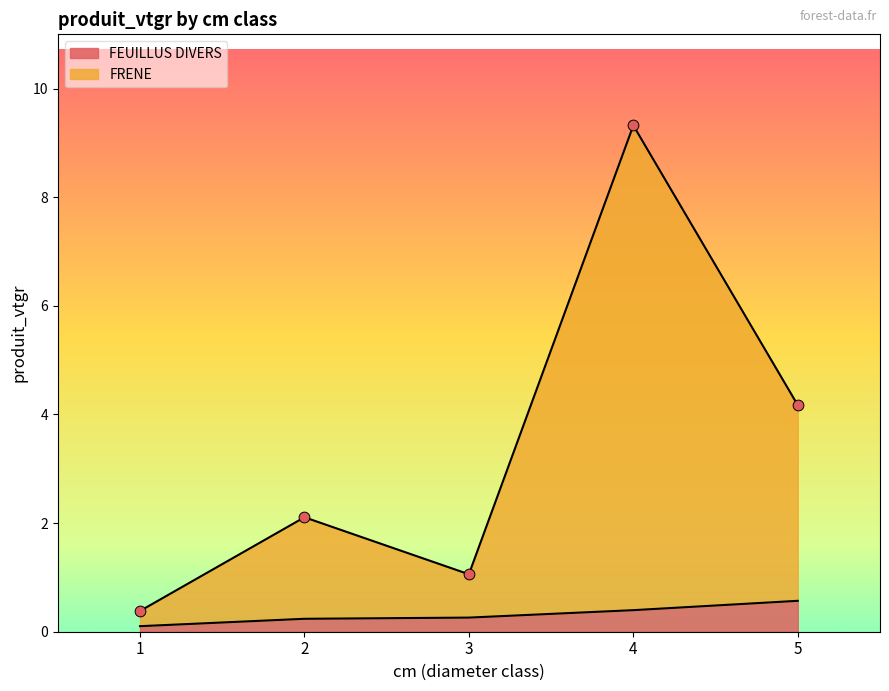

Which series contains the highest Y value?

FRENE